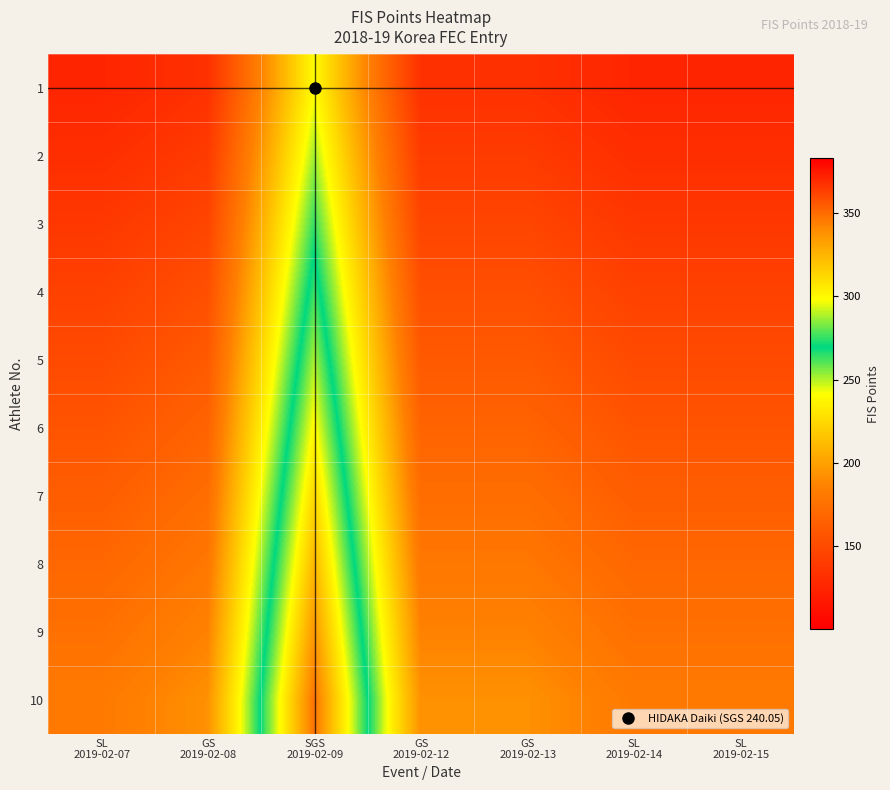

Reading left to right, extract all data points from this chart.

1: SL
2019-02-07=125.1	GS
2019-02-08=133.2	SGS
2019-02-09=240.1	GS
2019-02-12=133.2	GS
2019-02-13=133.2	SL
2019-02-14=125.1	SL
2019-02-15=125.1
2: SL
2019-02-07=131.4	GS
2019-02-08=139.8	SGS
2019-02-09=252.1	GS
2019-02-12=139.8	GS
2019-02-13=139.8	SL
2019-02-14=131.4	SL
2019-02-15=131.4
3: SL
2019-02-07=137.6	GS
2019-02-08=146.5	SGS
2019-02-09=264.1	GS
2019-02-12=146.5	GS
2019-02-13=146.5	SL
2019-02-14=137.6	SL
2019-02-15=137.6
4: SL
2019-02-07=143.9	GS
2019-02-08=153.2	SGS
2019-02-09=276.1	GS
2019-02-12=153.2	GS
2019-02-13=153.2	SL
2019-02-14=143.9	SL
2019-02-15=143.9
5: SL
2019-02-07=150.1	GS
2019-02-08=159.8	SGS
2019-02-09=288.1	GS
2019-02-12=159.8	GS
2019-02-13=159.8	SL
2019-02-14=150.1	SL
2019-02-15=150.1
6: SL
2019-02-07=156.4	GS
2019-02-08=166.5	SGS
2019-02-09=300.1	GS
2019-02-12=166.5	GS
2019-02-13=166.5	SL
2019-02-14=156.4	SL
2019-02-15=156.4
7: SL
2019-02-07=162.7	GS
2019-02-08=173.1	SGS
2019-02-09=312.1	GS
2019-02-12=173.1	GS
2019-02-13=173.1	SL
2019-02-14=162.7	SL
2019-02-15=162.7
8: SL
2019-02-07=168.9	GS
2019-02-08=179.8	SGS
2019-02-09=324.1	GS
2019-02-12=179.8	GS
2019-02-13=179.8	SL
2019-02-14=168.9	SL
2019-02-15=168.9
9: SL
2019-02-07=175.2	GS
2019-02-08=186.5	SGS
2019-02-09=336.1	GS
2019-02-12=186.5	GS
2019-02-13=186.5	SL
2019-02-14=175.2	SL
2019-02-15=175.2
10: SL
2019-02-07=181.4	GS
2019-02-08=193.1	SGS
2019-02-09=348.1	GS
2019-02-12=193.1	GS
2019-02-13=193.1	SL
2019-02-14=181.4	SL
2019-02-15=181.4